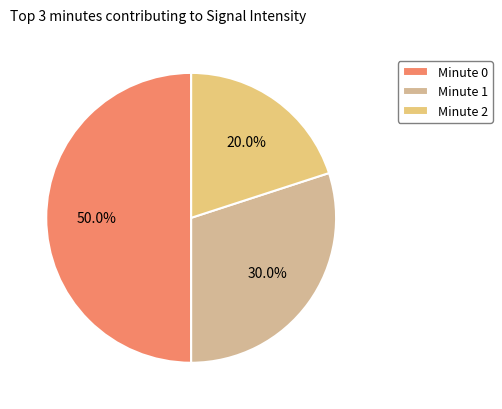

True or false: Minute 1 accounts for 30% of the total.

True